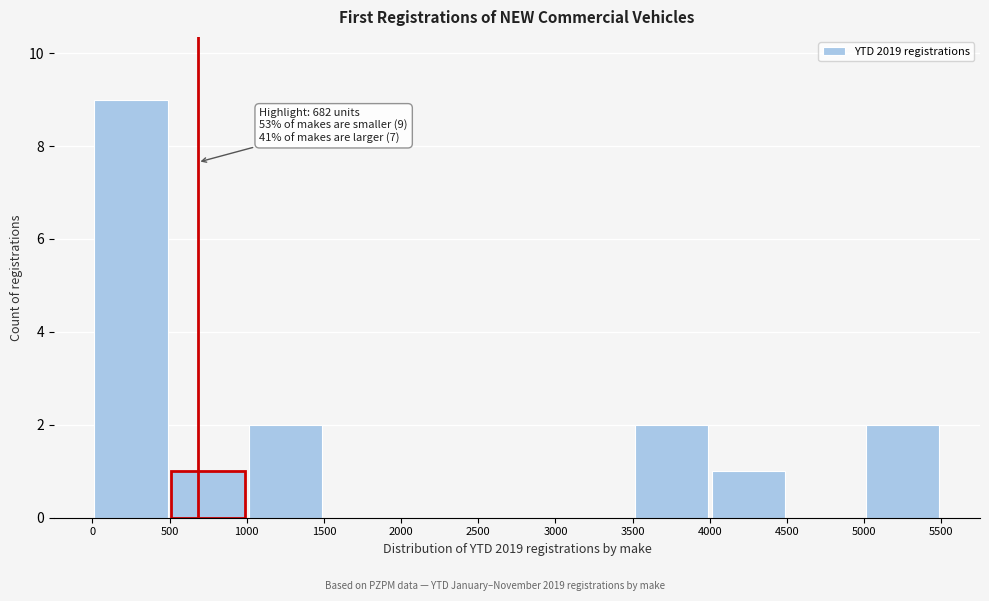

Over which range of the x-axis is the bar tallest?

0 to 500